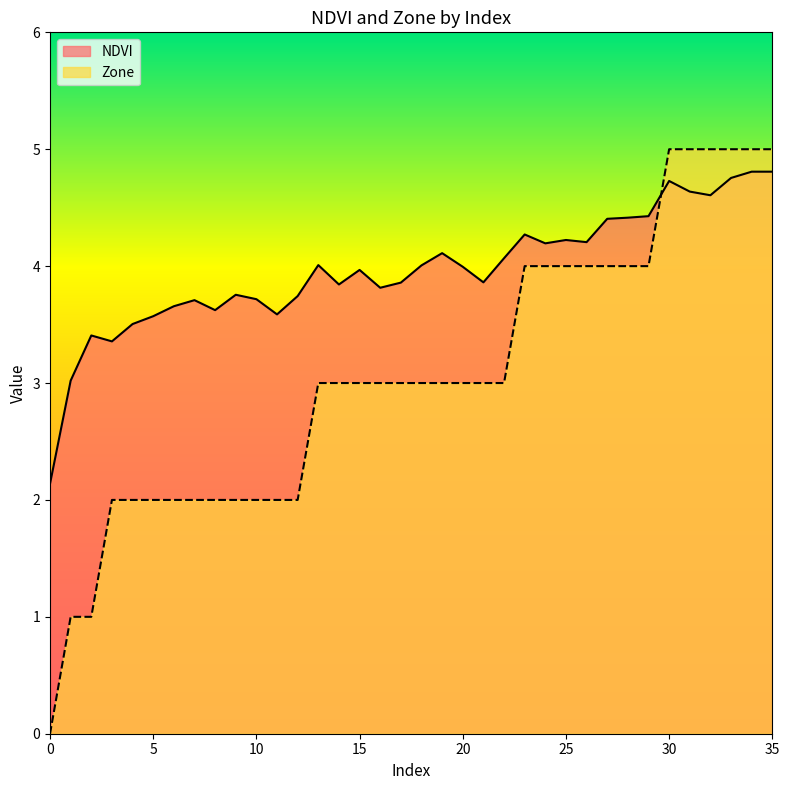

List the series in order of their peak value, highest first.

Zone, NDVI